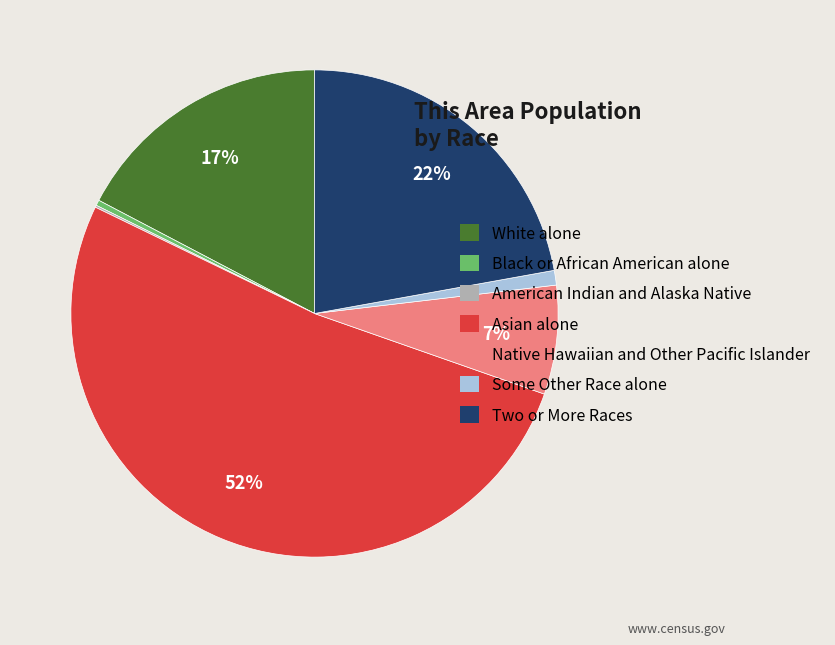

To the nearest percent, what is the average slice percentage?

14%